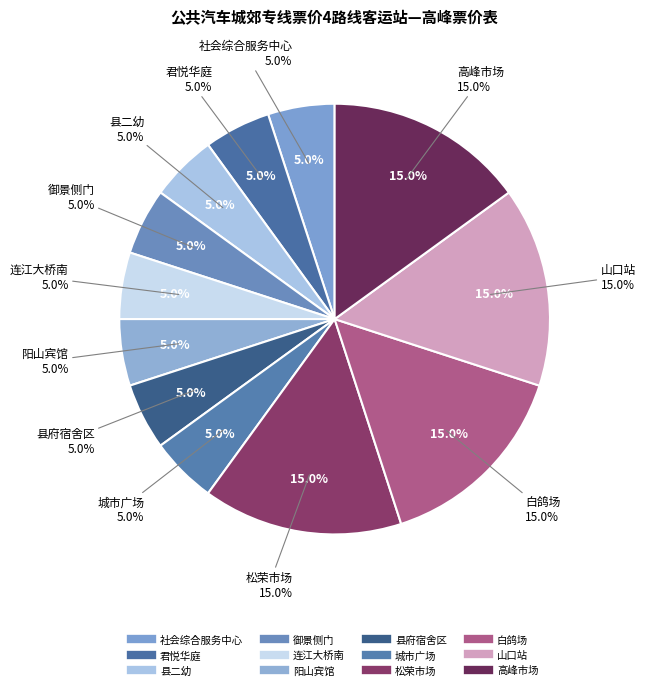

What is the ratio of the value at 白鸽场 to the value at 山口站?

1.0